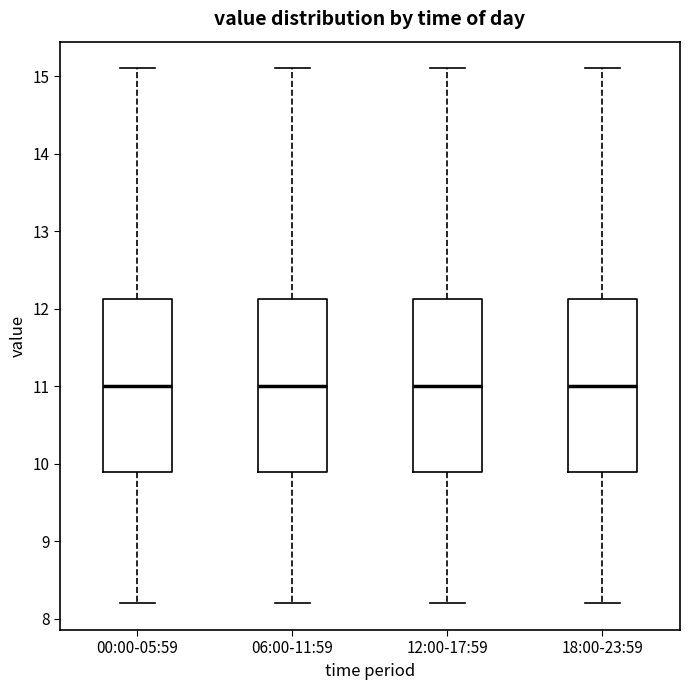

Where does the median line of the box for 06:00-11:59 sit on the y-axis? The values are not printed on the chart, so give them approximately, as read against the axis.

11.0